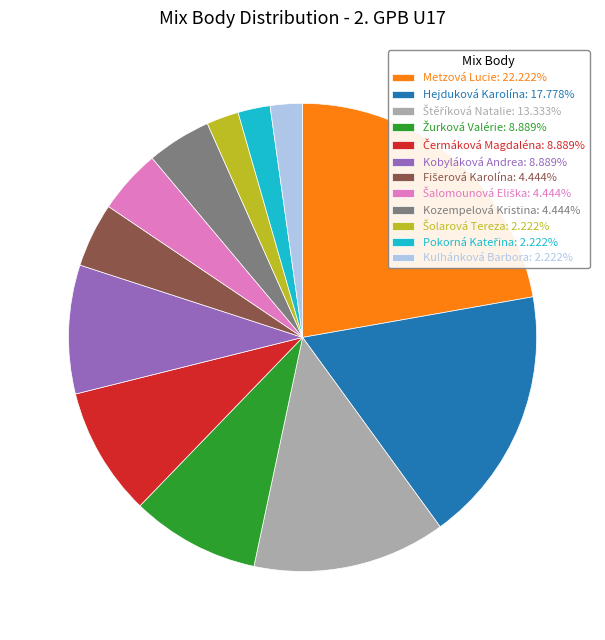

Is there a majority slice in this chart?

No